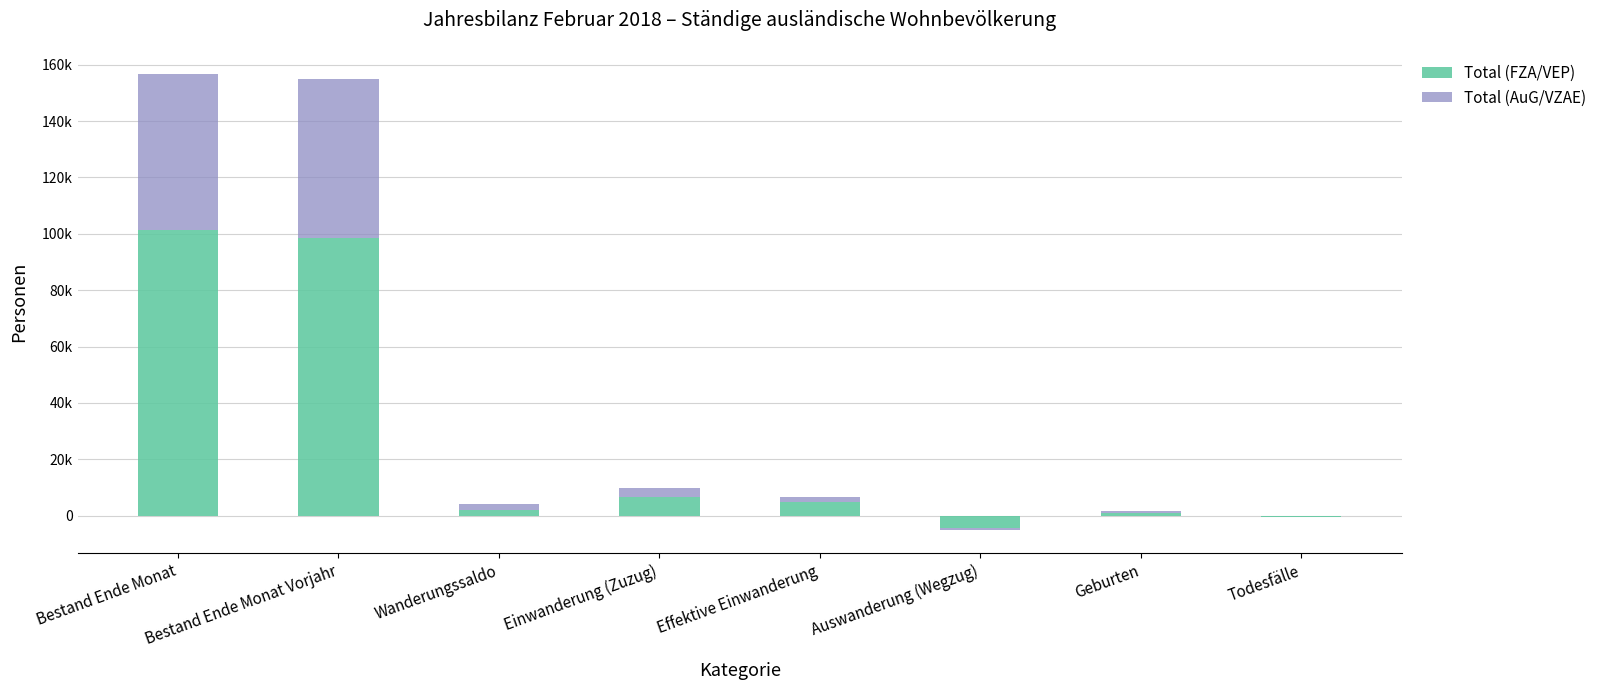

How many values in Total (AuG/VZAE) are below zero?

2